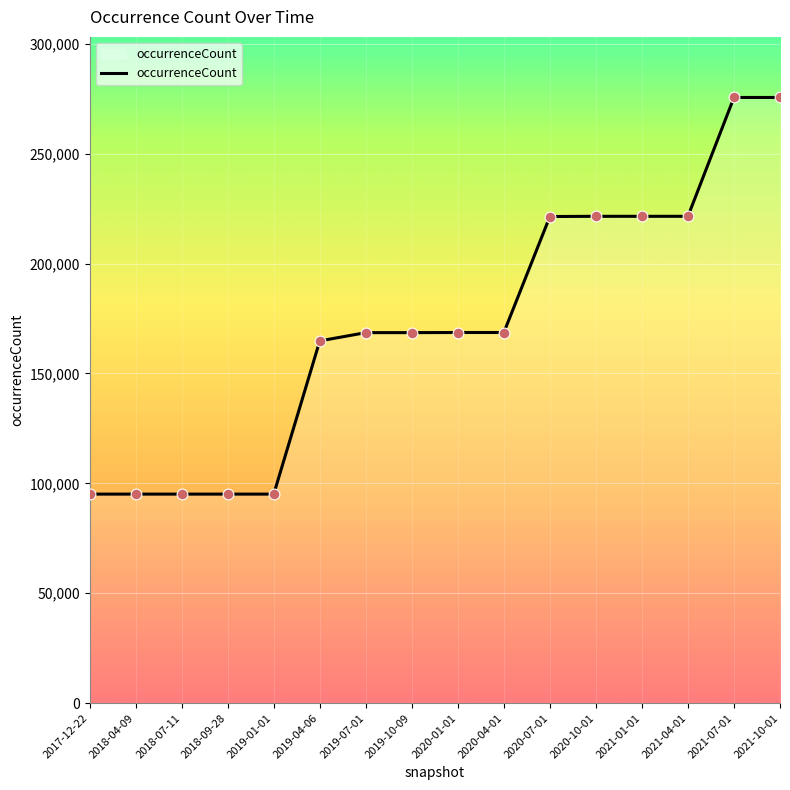

What is the change in value from 2019-04-06 to 2020-04-01?

+3830